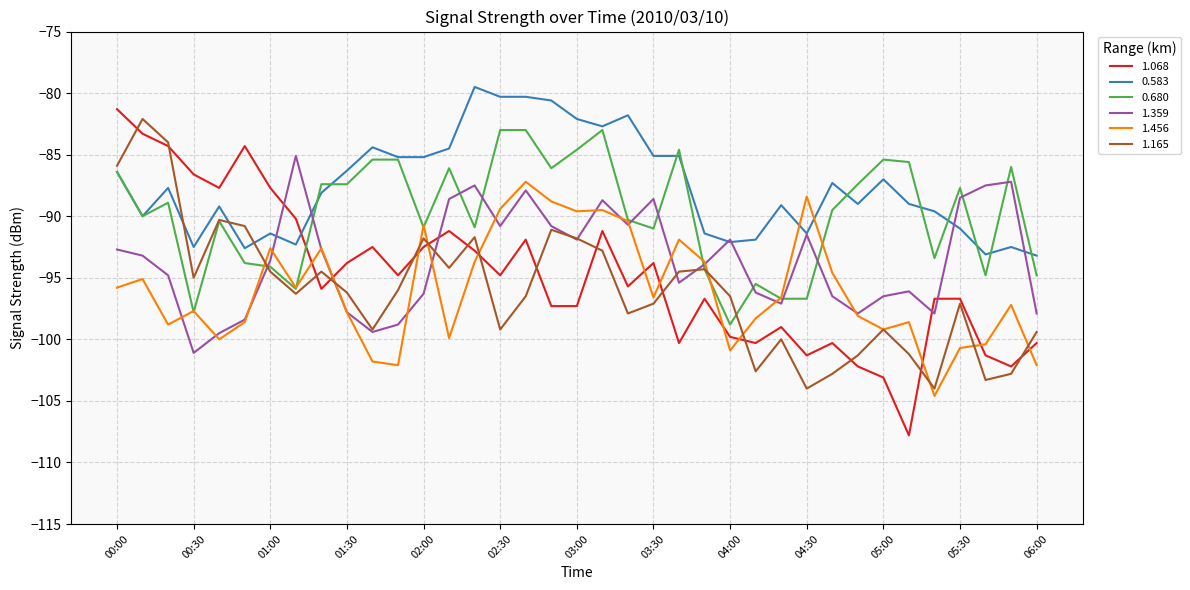

How many intersections are there between 0.680 and 1.068?

1